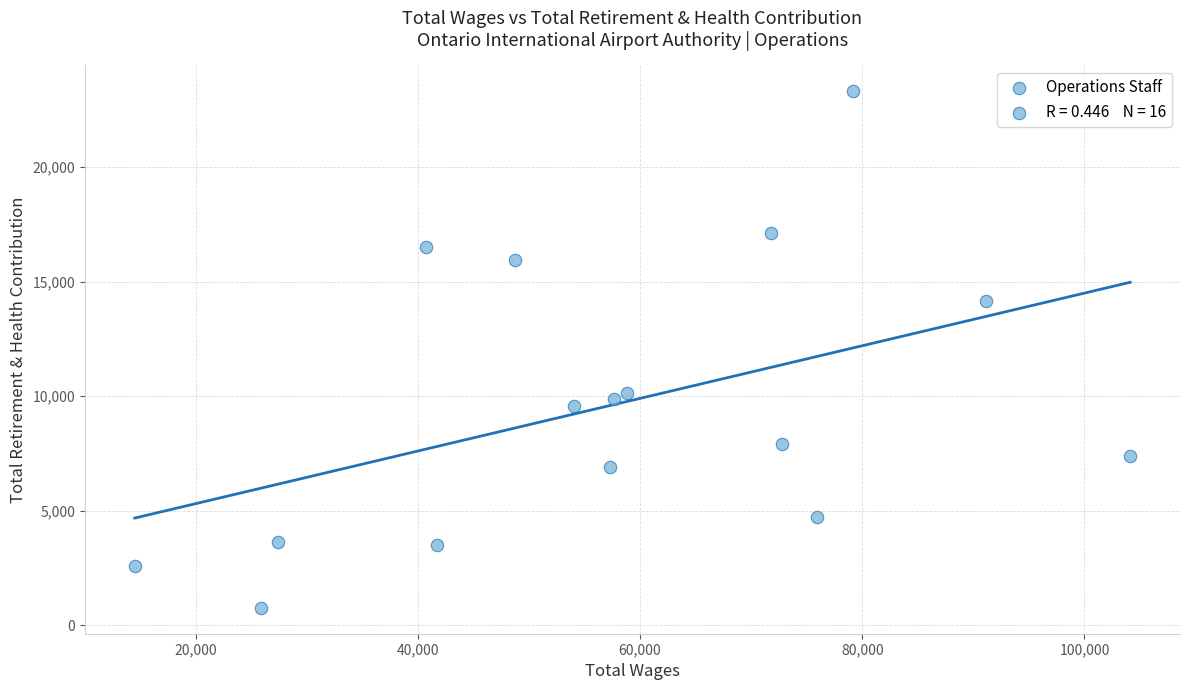

What is the range of X values (max minus min)?

89594